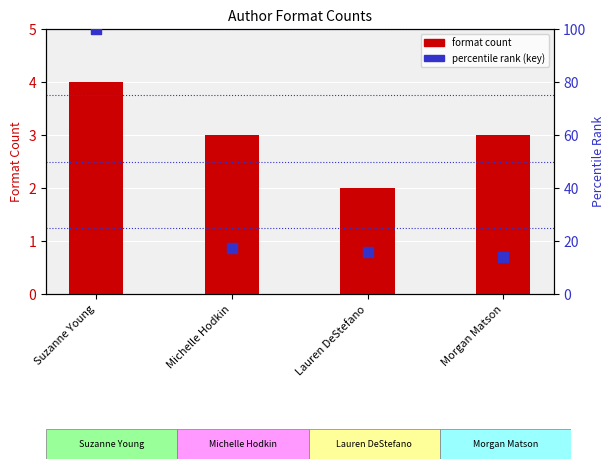

Which series contains the highest Y value?

percentile rank (key)